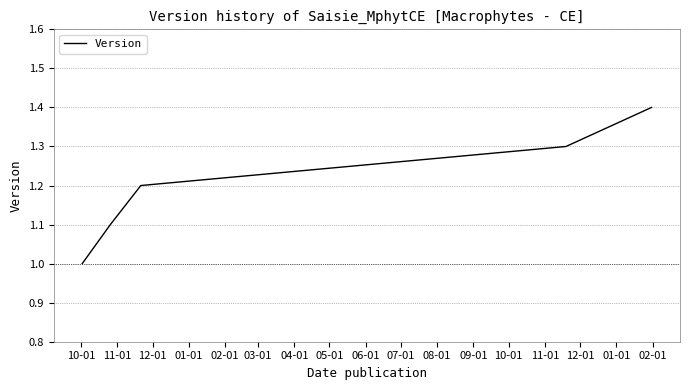

Reading left to right, transcribe all the data shown in this chart.

1.0	1.1	1.2	1.3	1.4